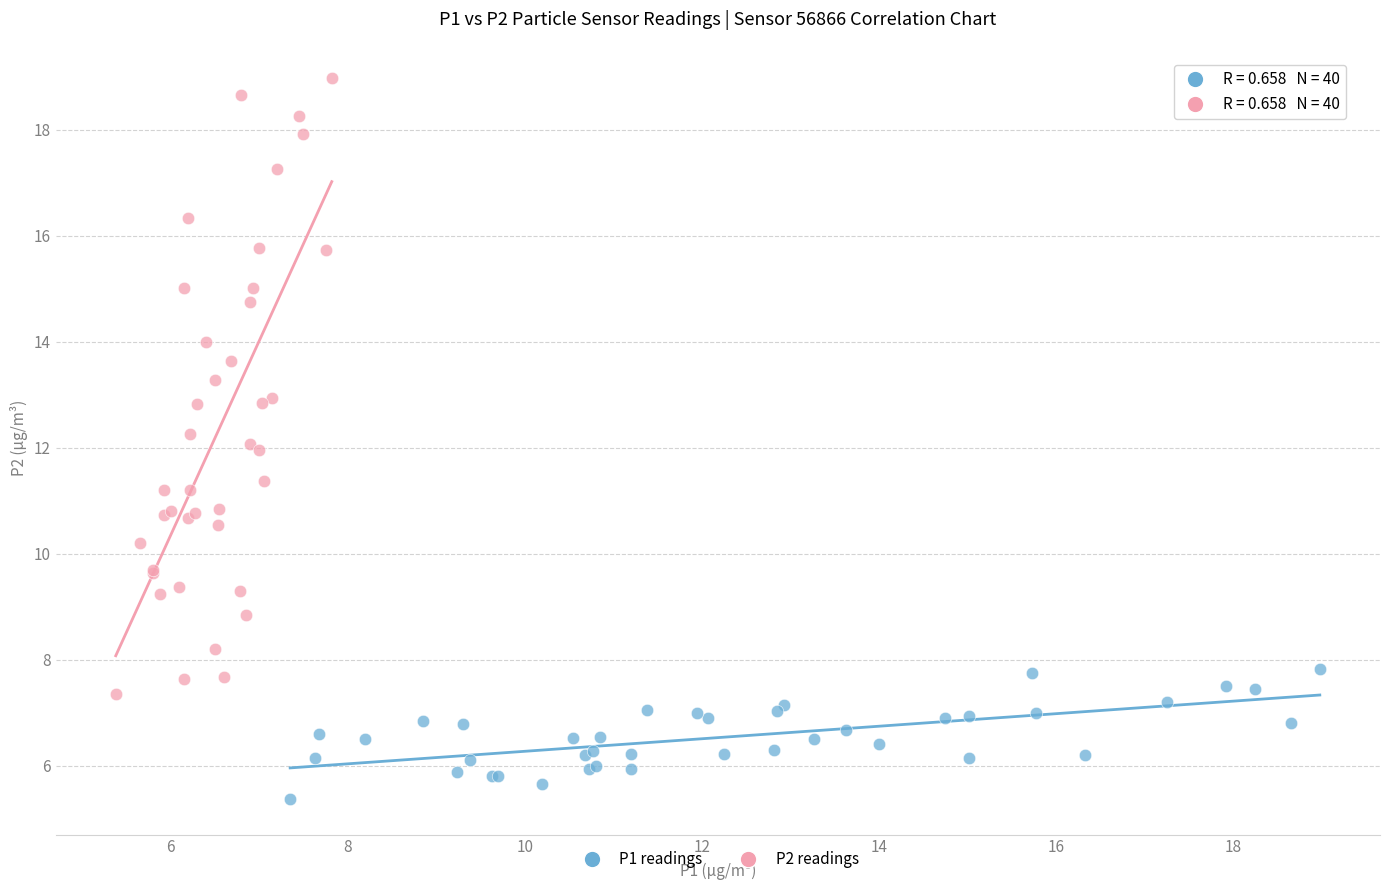

Which series has the largest Y range (max minus min)?

P2 readings